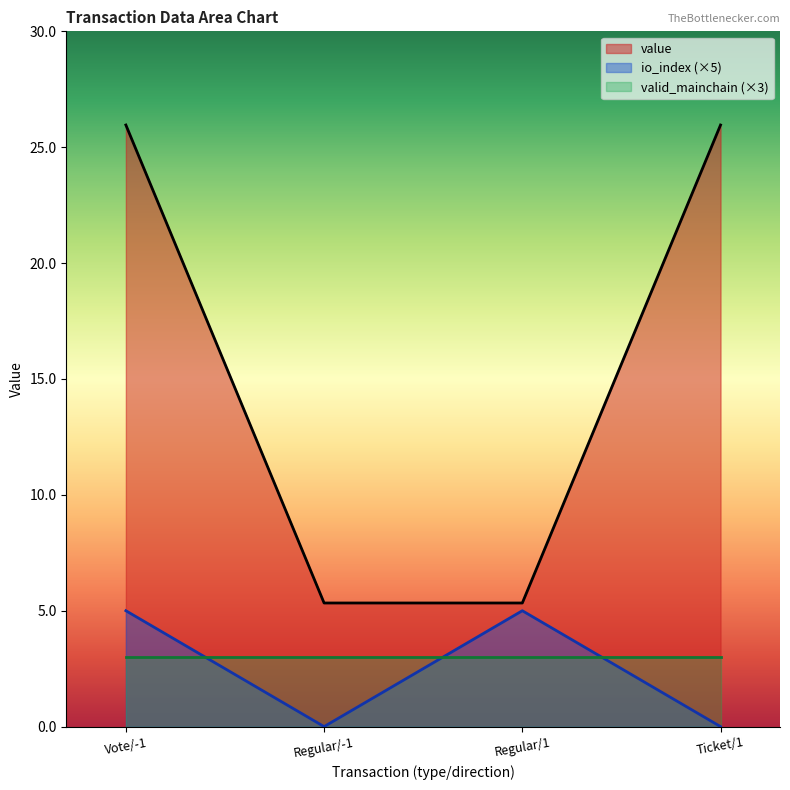

What is the sum of all io_index values?

10.0